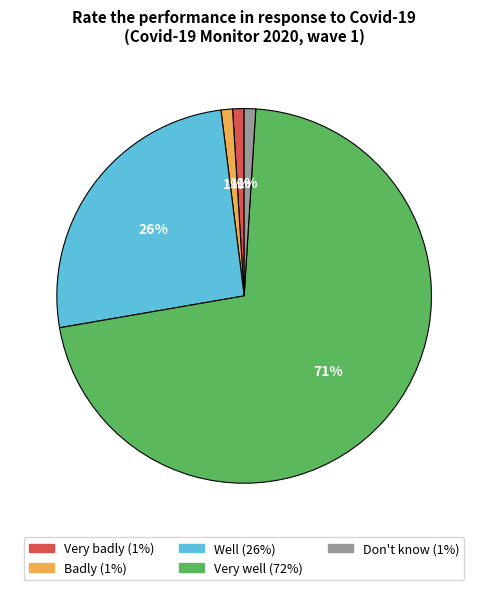

Do Don't know and Badly together represent more than half of the pie?

No